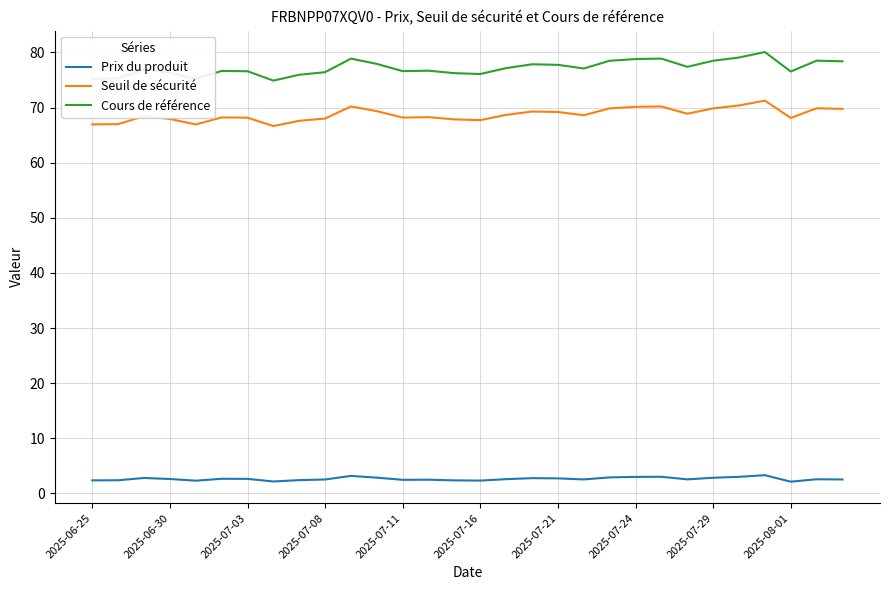

List the series in order of their peak value, highest first.

Cours de référence, Seuil de sécurité, Prix du produit